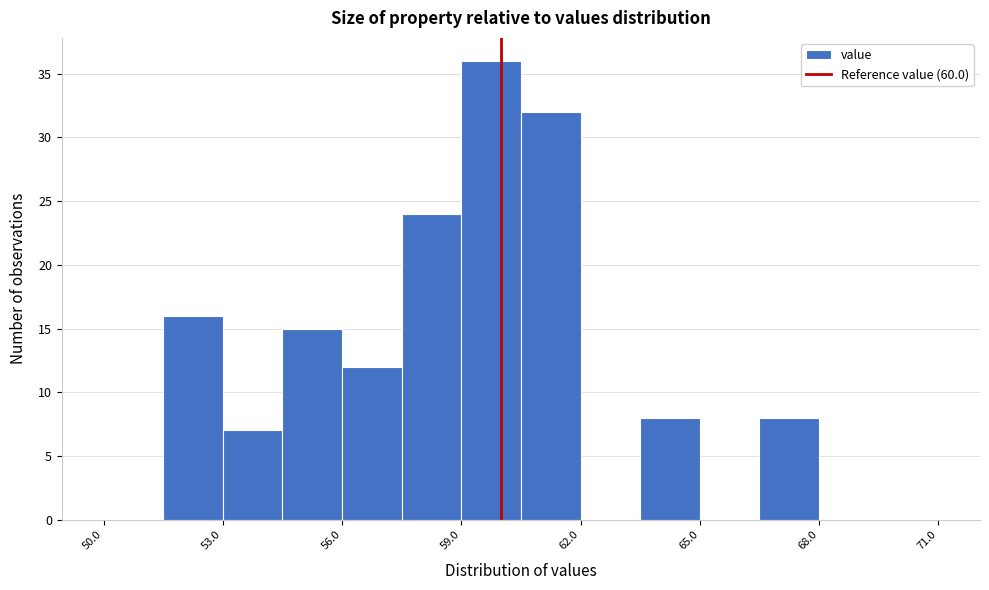

Around what value on the x-axis is the tallest bar? Give the approximate position of its centre, as read against the axis.

60.0